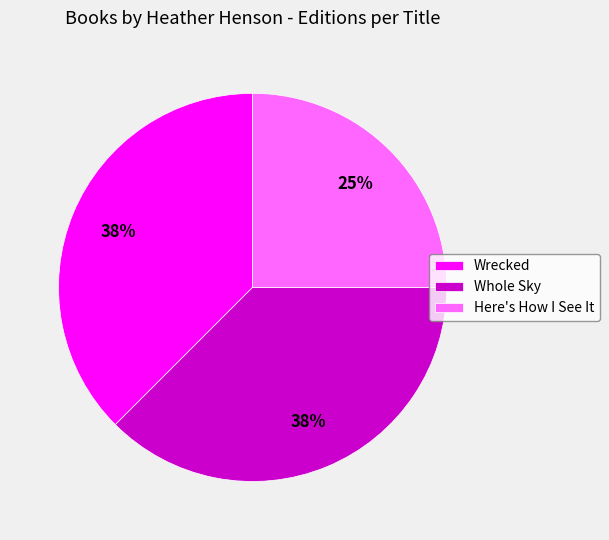

To the nearest percent, what is the average slice percentage?

33%